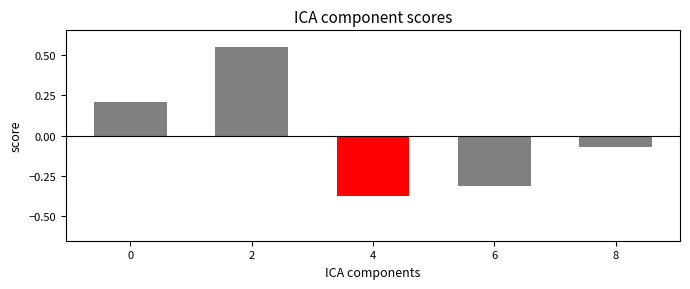

List the labels in order of value, largest first.

2, 0, 8, 6, 4